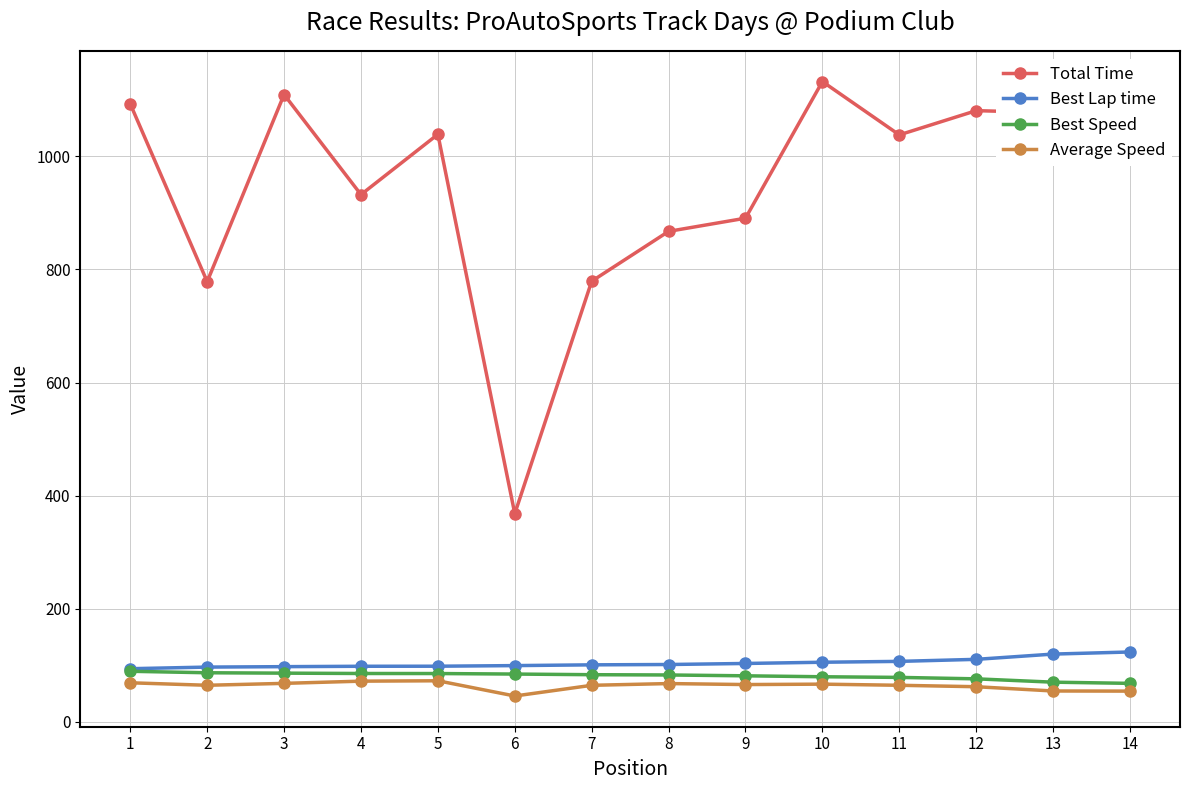

Which category has the highest value in the Total Time series?

10